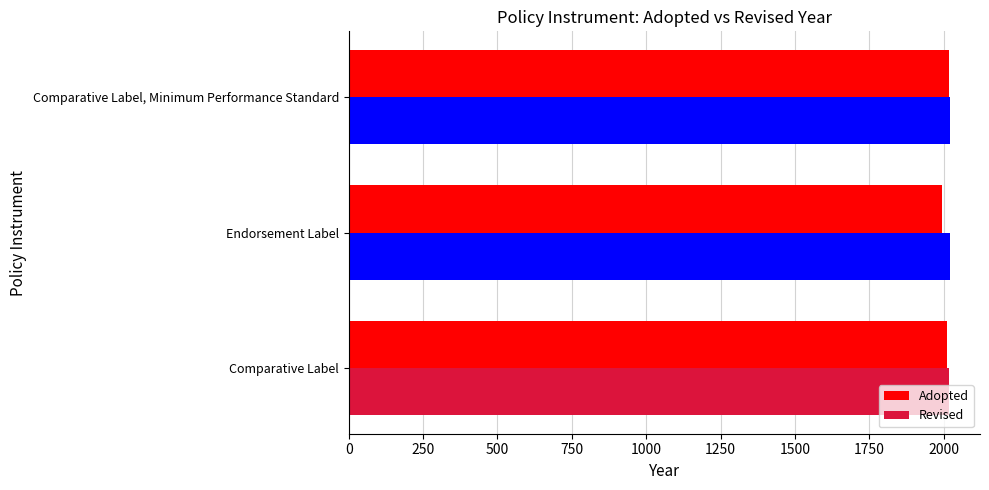

What is the total value across all series at Comparative Label, Minimum Performance Standard?

4038